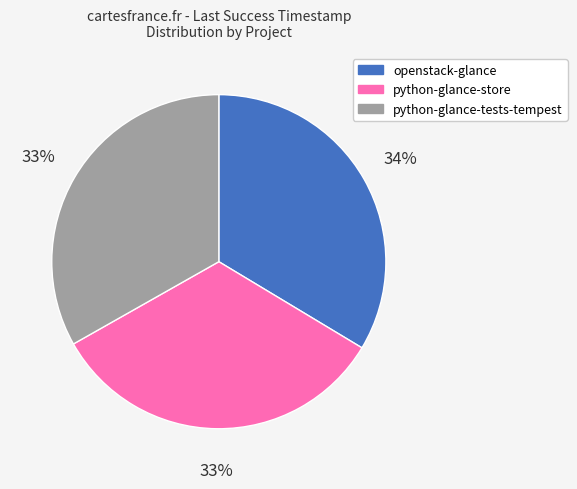

Does python-glance-tests-tempest represent more than half of the total?

No